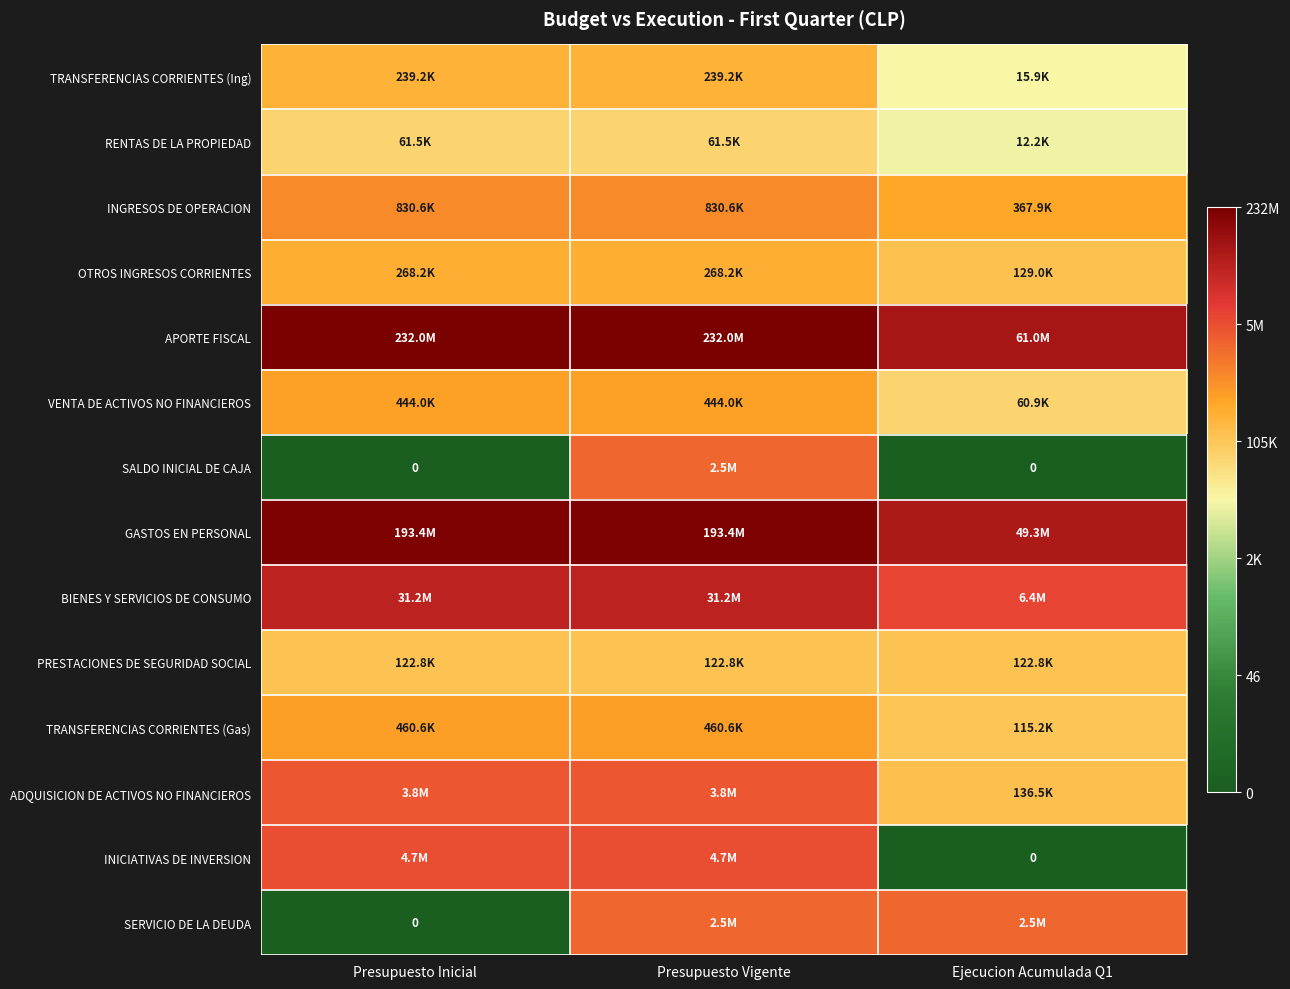

At which label does INGRESOS DE OPERACION first exceed 13?

Presupuesto Inicial